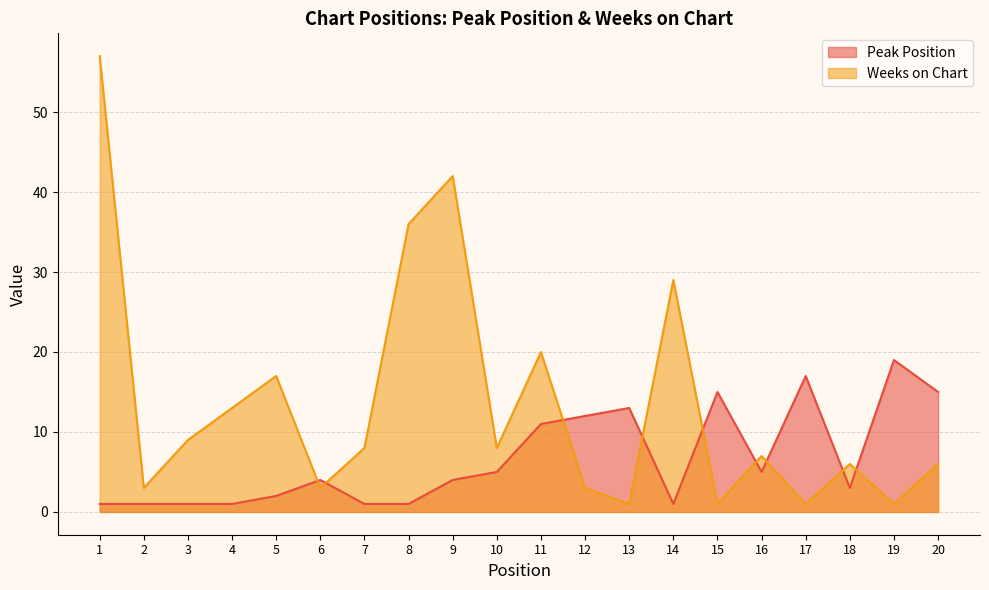

What is the value of the Peak Position point at the 10th from the left?

5